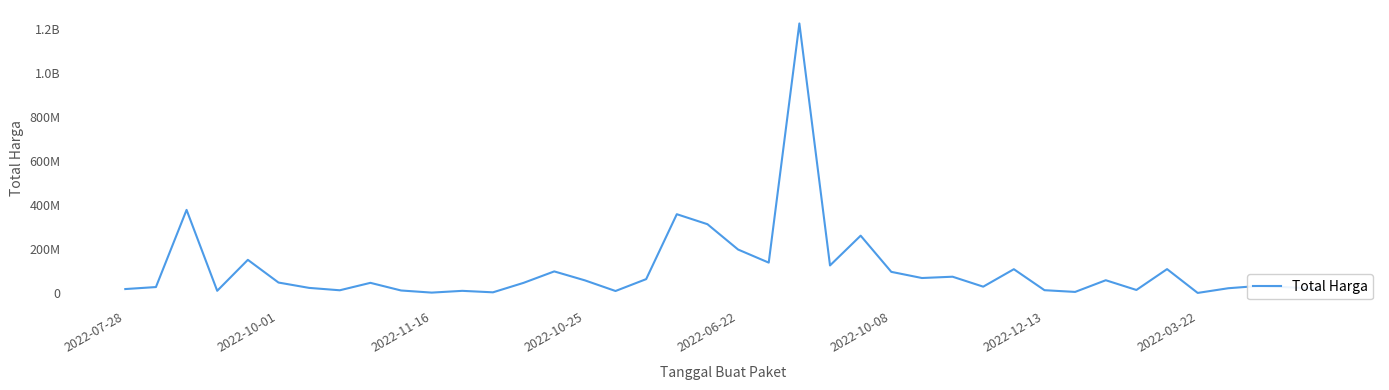

How many points are higher than both their immediate neighbors (excluding endpoints)?

13